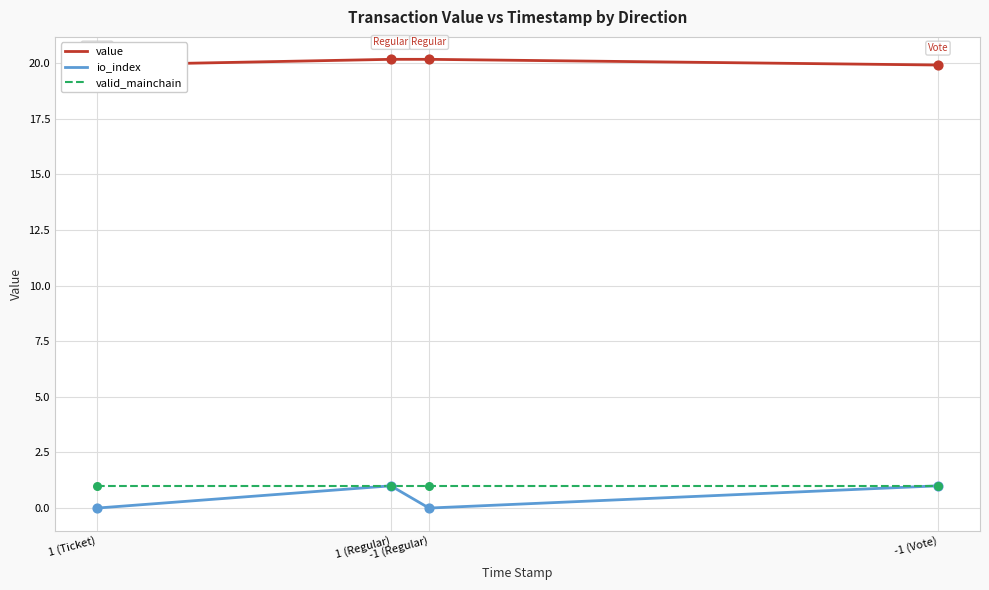

What are all the series names shown in the legend?

value, io_index, valid_mainchain